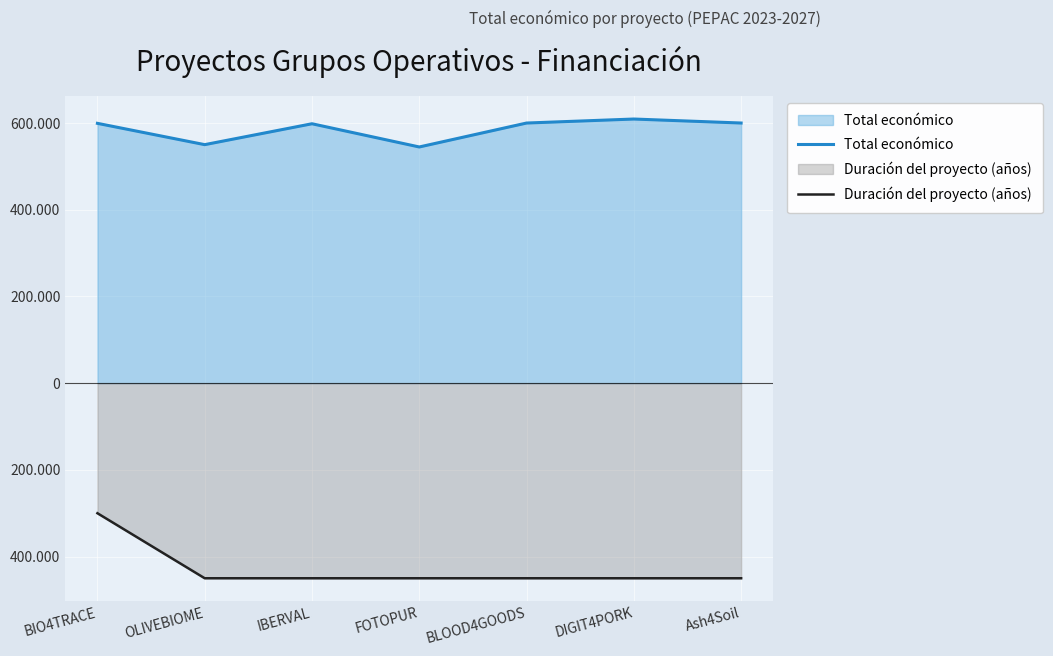

What is the spread (max minus min) of values at OLIVEBIOME?

1000111